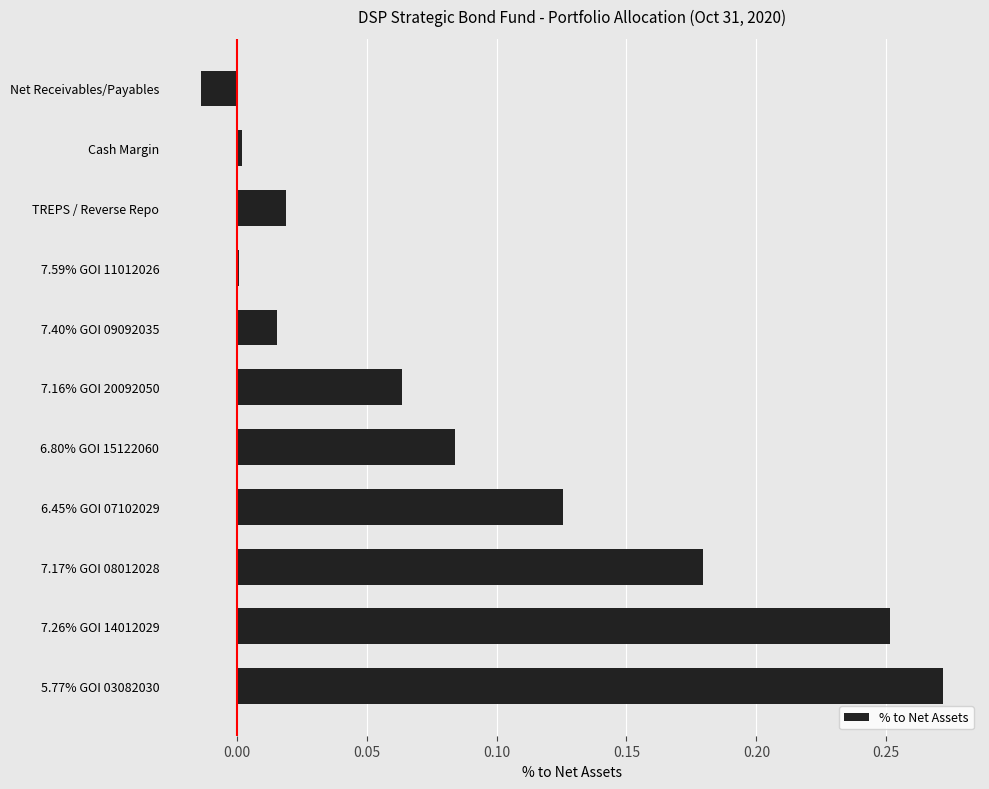

The value at 7.40% GOI 09092035 is 0.0. True or false?

True